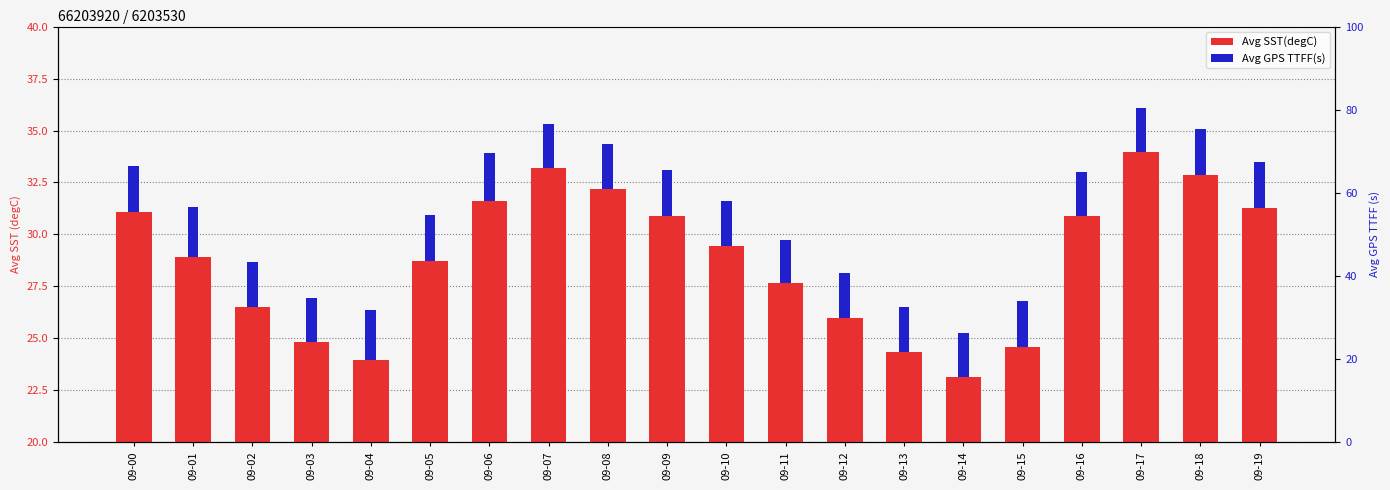

Is it true that Avg GPS TTFF(s) equals 29.8 at 09-01?

False